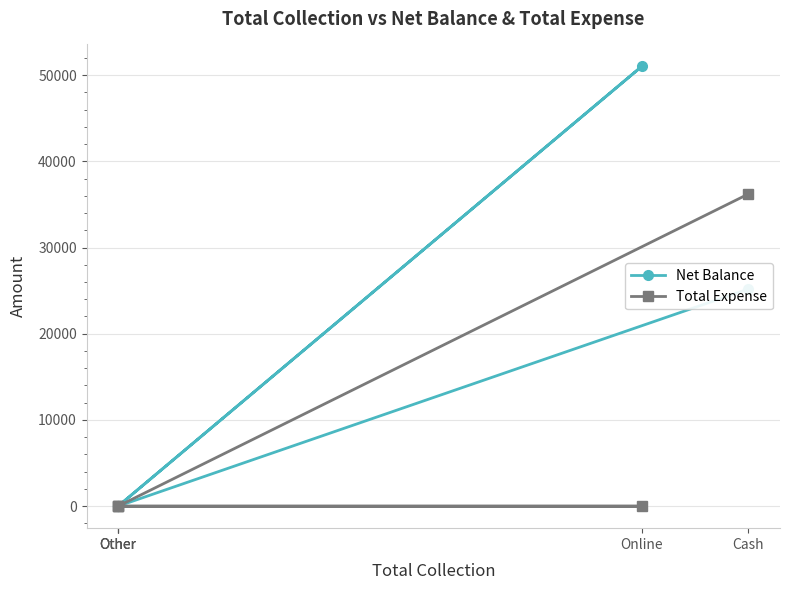

True or false: Total Expense has a value of 14882 at Other.

False